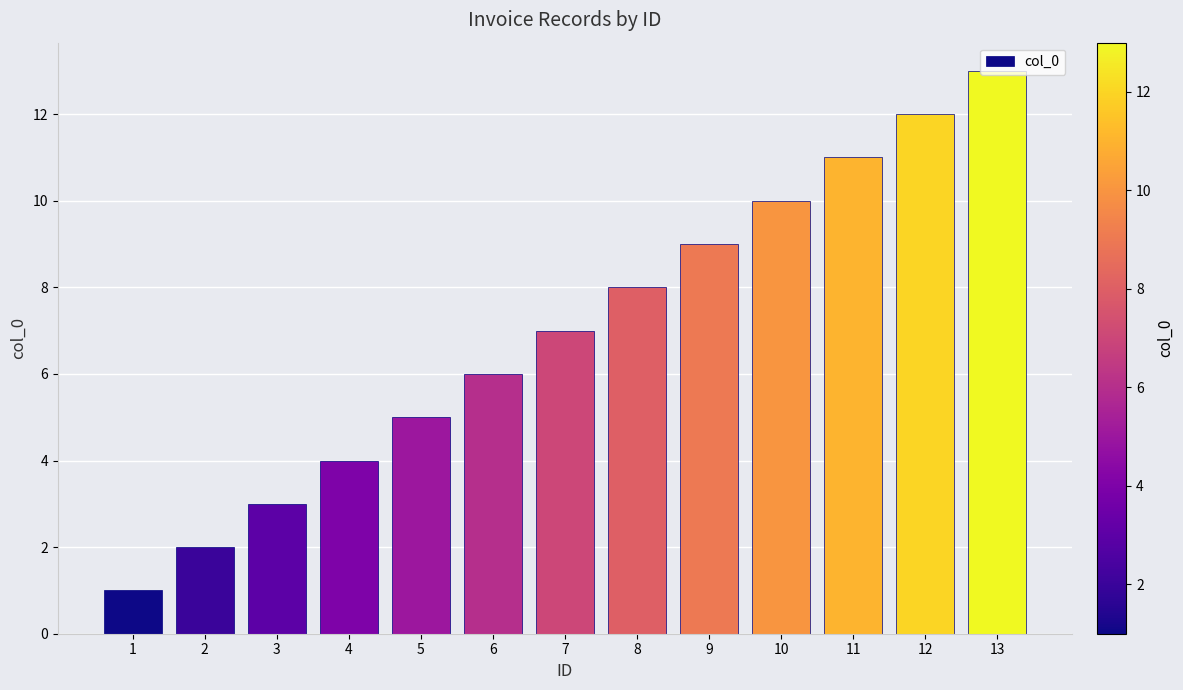

What is the change in value from 8 to 13?

+5